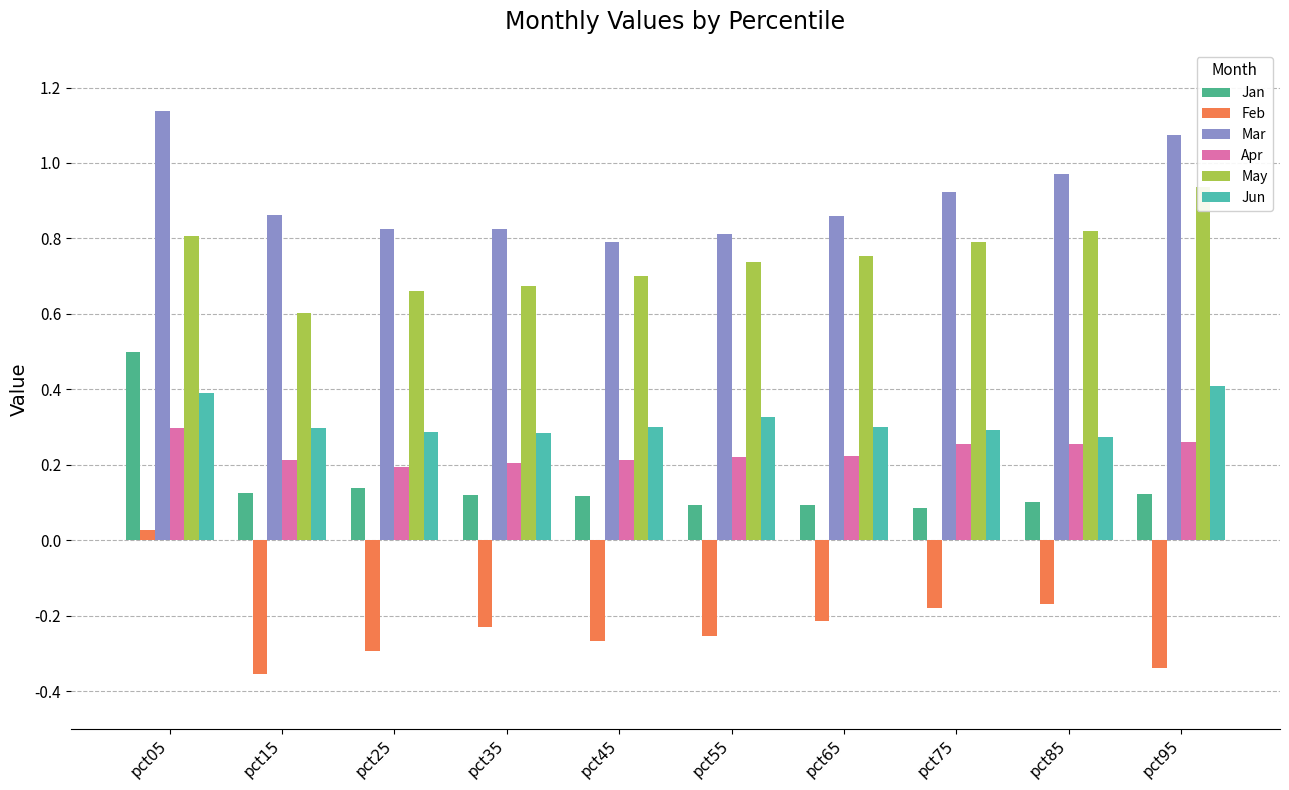

Where is Apr nearest to the value 0?

pct25